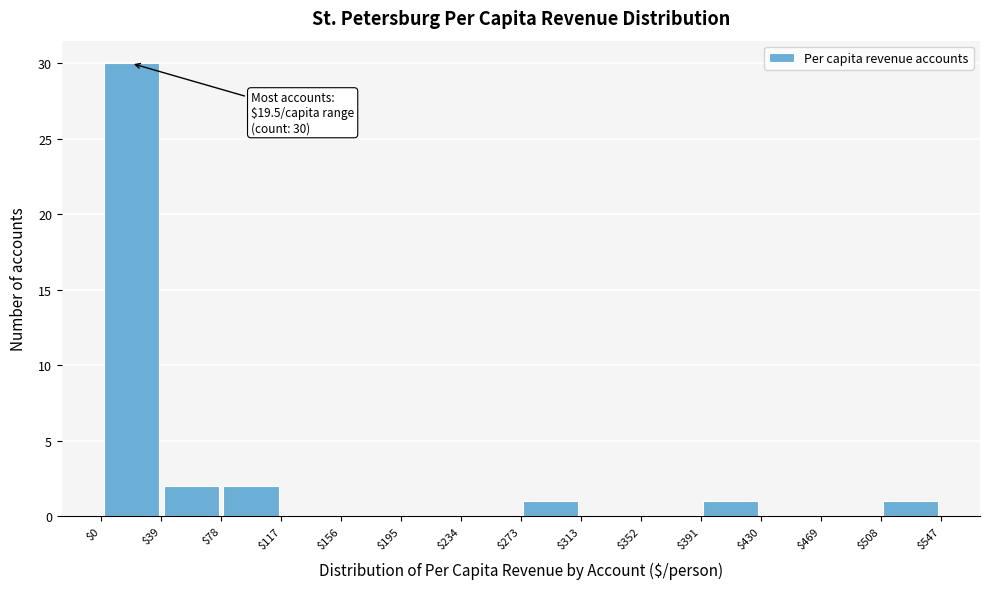

Over which range of the x-axis is the bar tallest?

$0 to $39